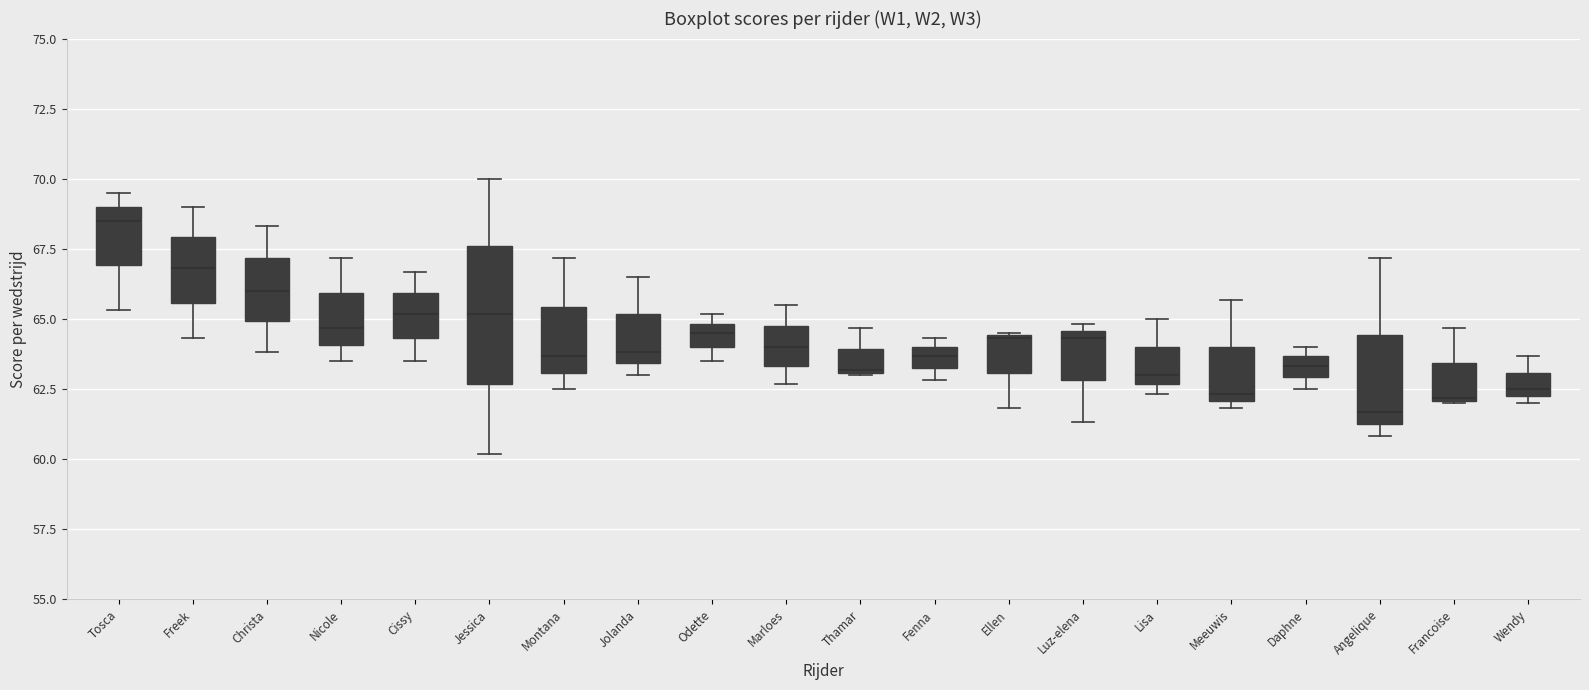

Where does the median line of the box for Jolanda sit on the y-axis? The values are not printed on the chart, so give them approximately, as read against the axis.

64.0